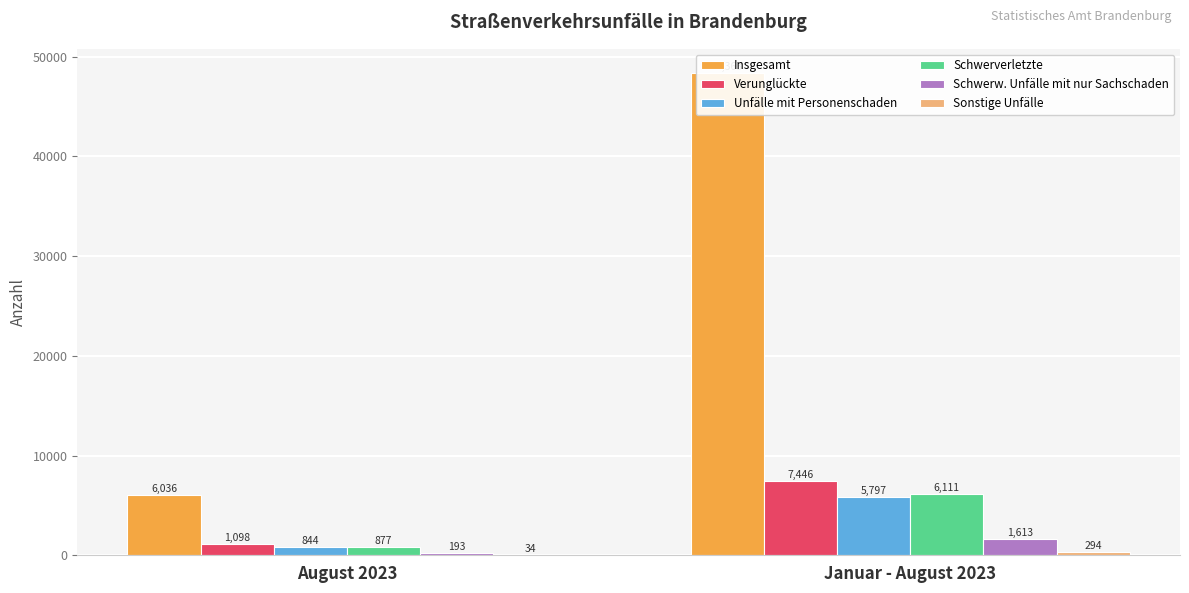

What position from the left is August 2023?

1